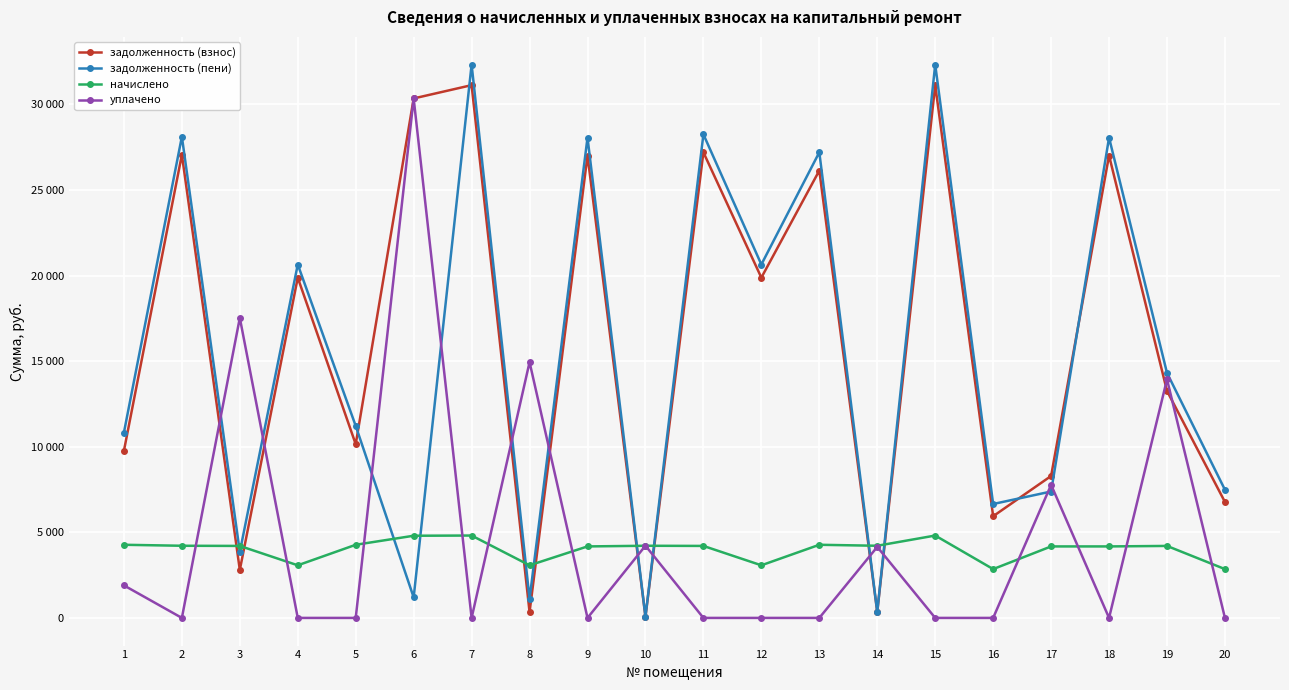

What are all the series names shown in the legend?

задолженность (взнос), задолженность (пени), начислено, уплачено